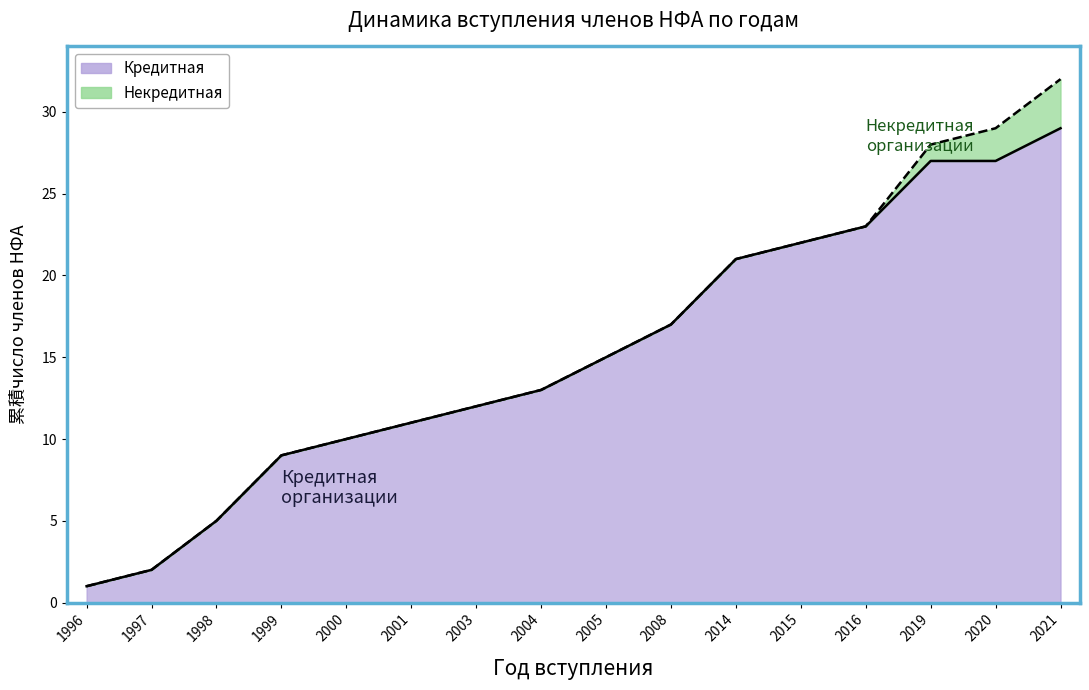

What is the difference between the maximum and second lowest values?

27